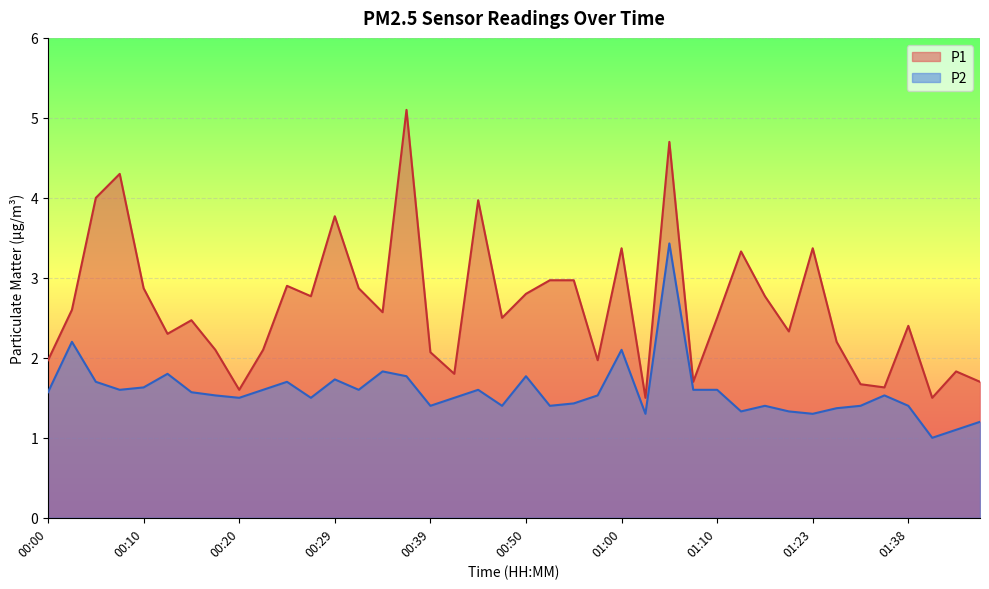

The value of P1 at 00:22 is 2.1. True or false?

True